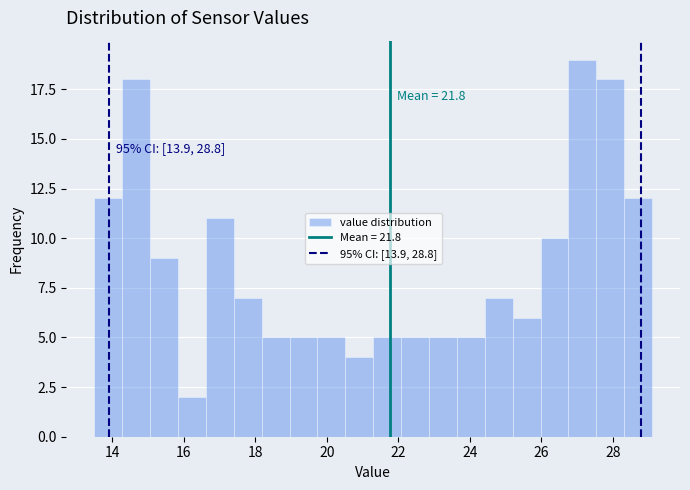

Around what value on the x-axis is the tallest bar? Give the approximate position of its centre, as read against the axis.

27.2